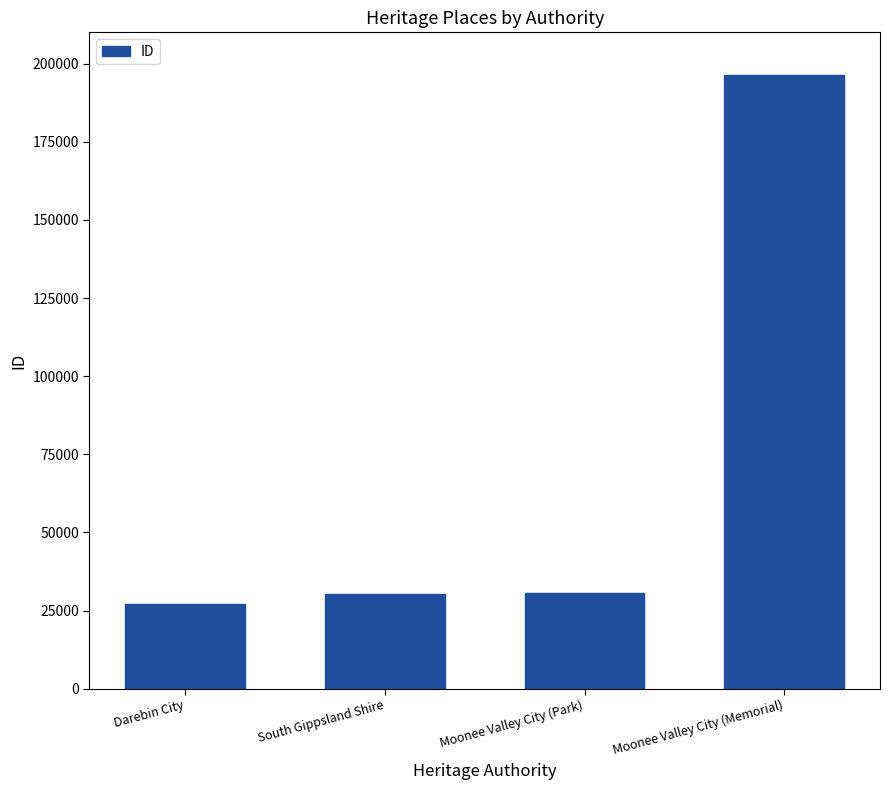

What is the greatest value displayed?

196207